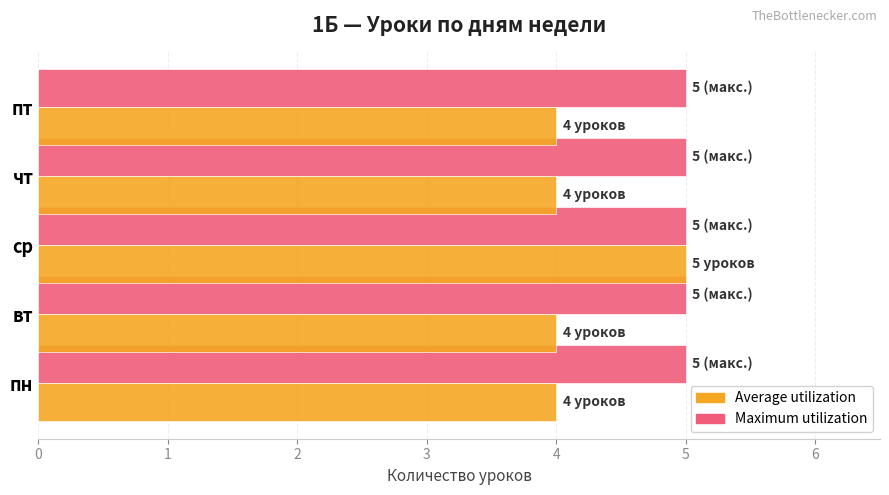

Rank the series at вт from lowest to highest value.

Average utilization, Maximum utilization